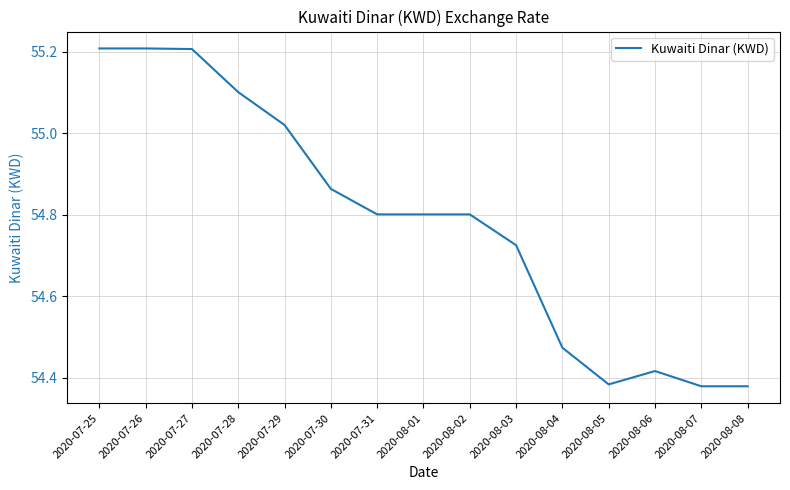

What is the sum of the values at 2020-07-26 and 2020-07-25?

110.4